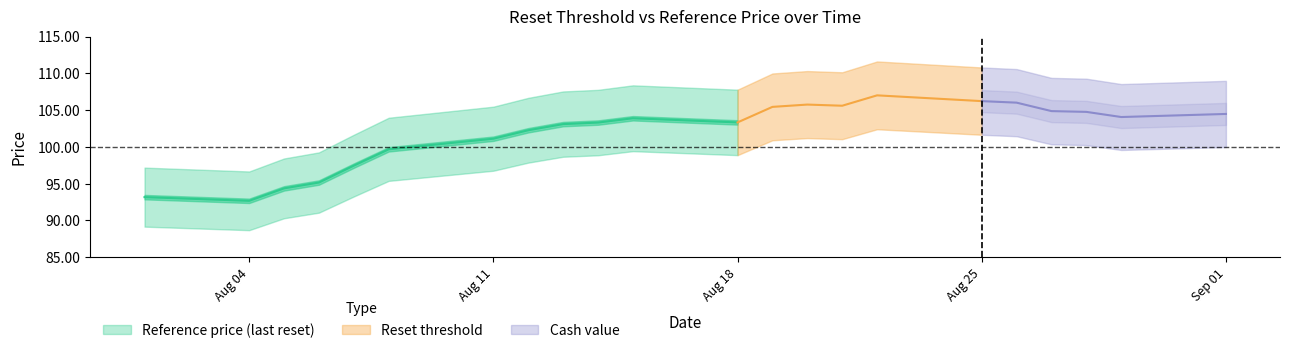

At which category is the sum across all series the highest?

2025-08-22